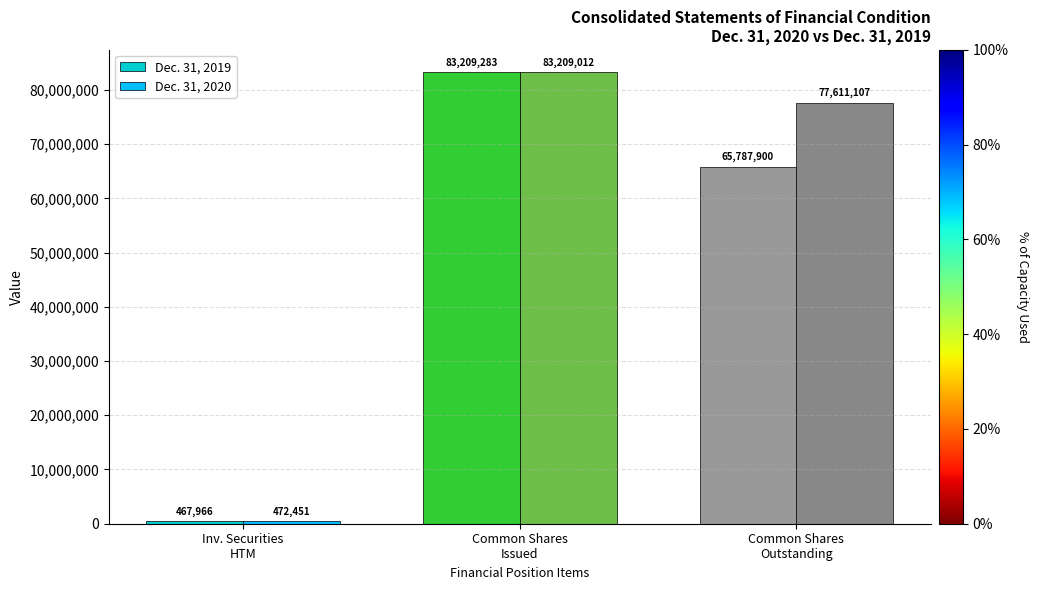

How many Dec. 31, 2019 values are between 467966 and 83209283?

3